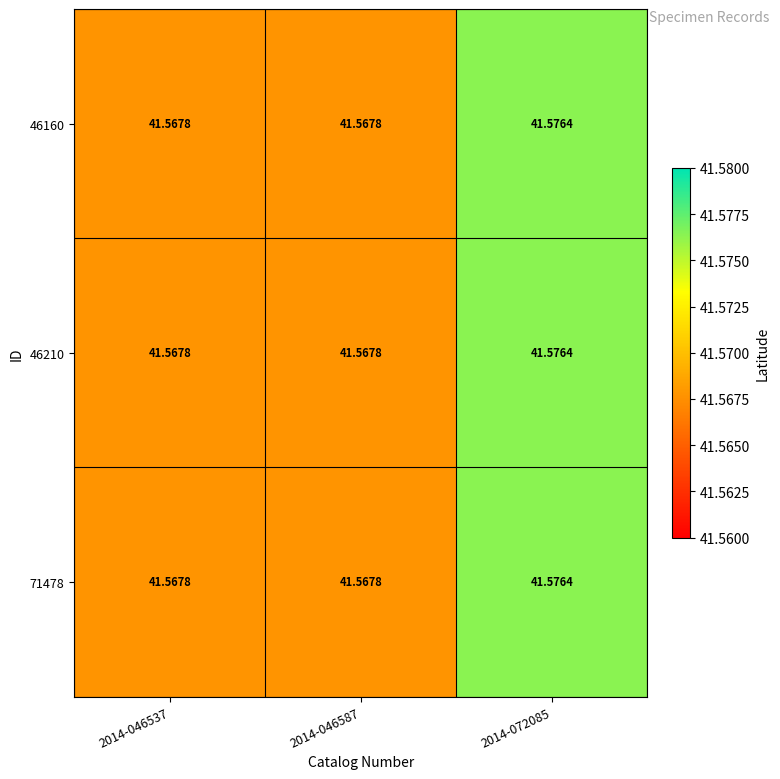

Between 2014-046537 and 2014-072085, which series saw the biggest shift?

46160